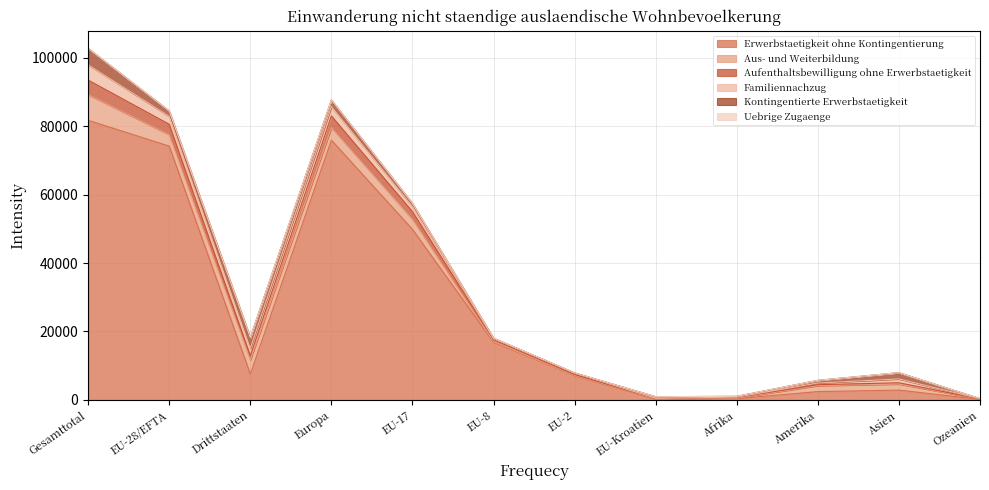

Where is Erwerbstaetigkeit ohne Kontingentierung nearest to the value 40920?

EU-17